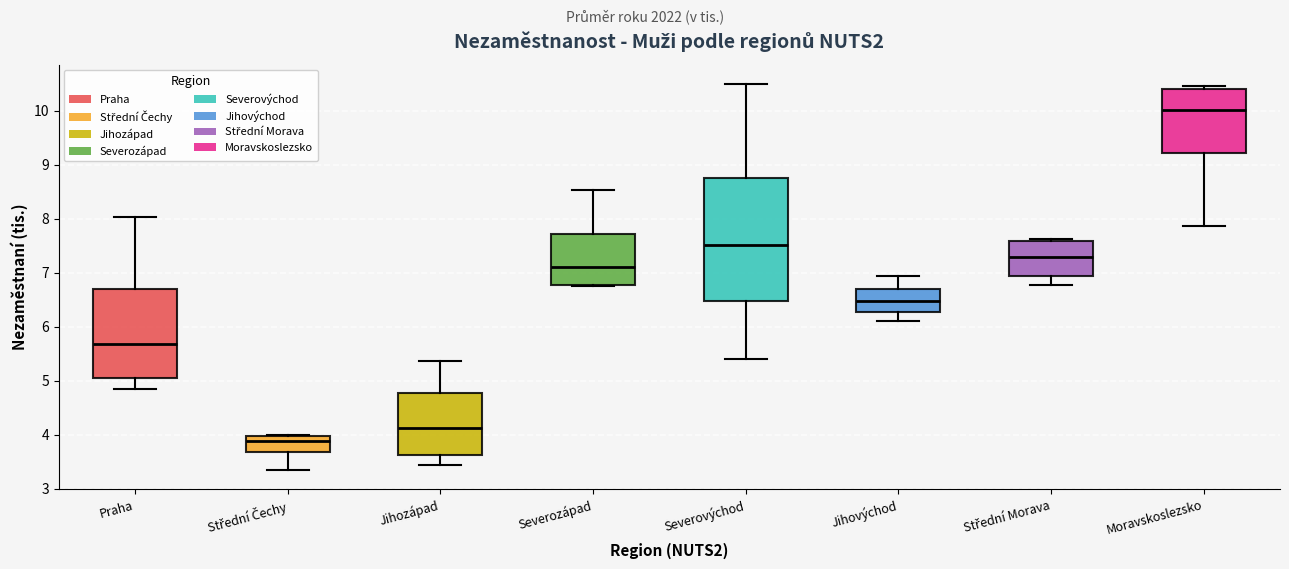

Which box's median line is the lowest?

Střední Čechy